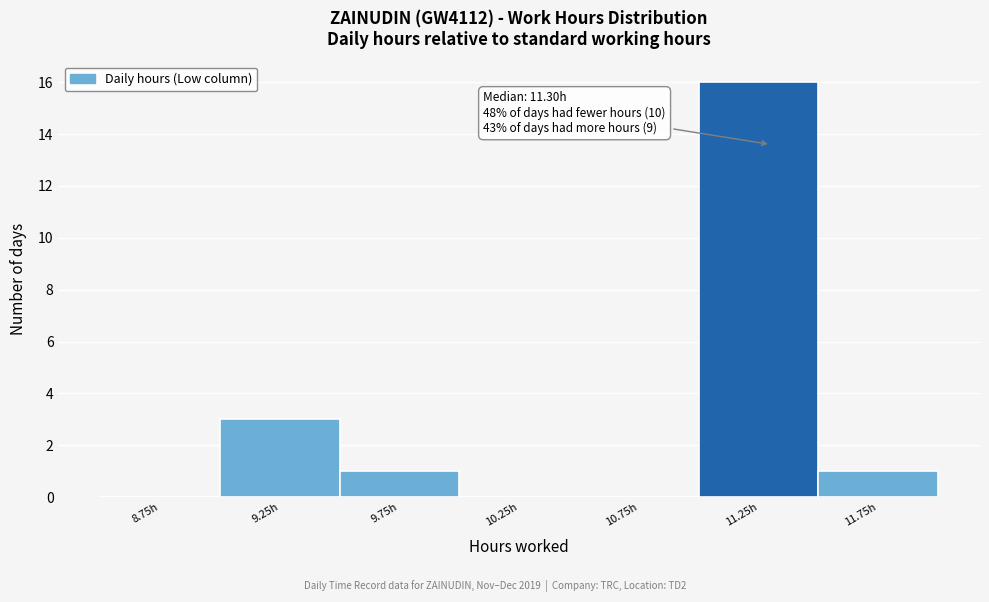

Over which range of the x-axis is the bar tallest?

11.0 to 11.5